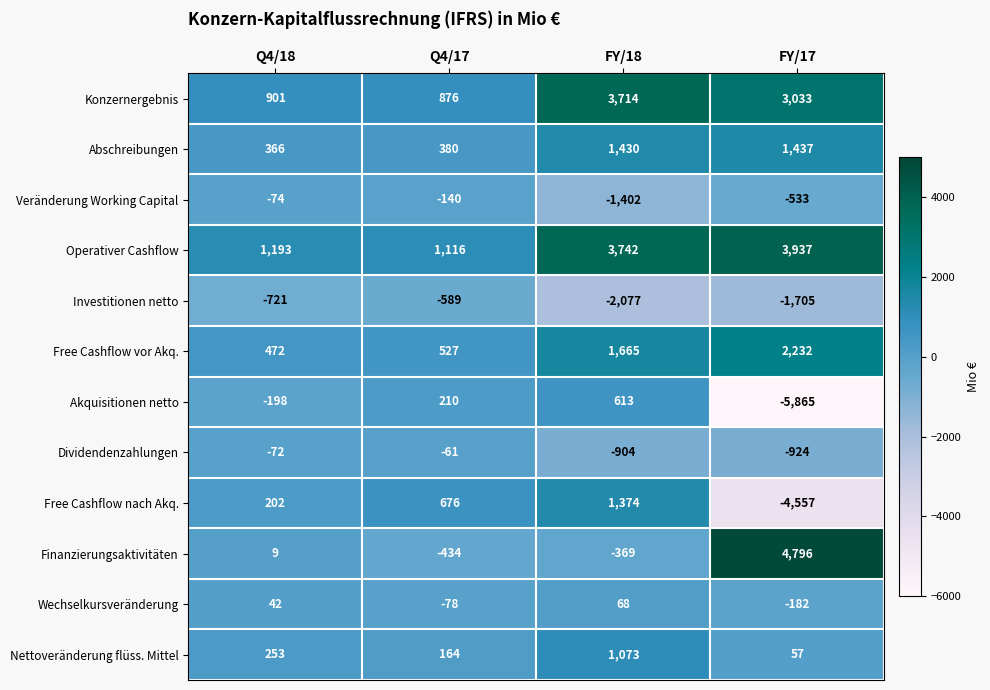

Is the value of Dividendenzahlungen at FY/18 greater than the value of Wechselkursveränderung at FY/18?

No